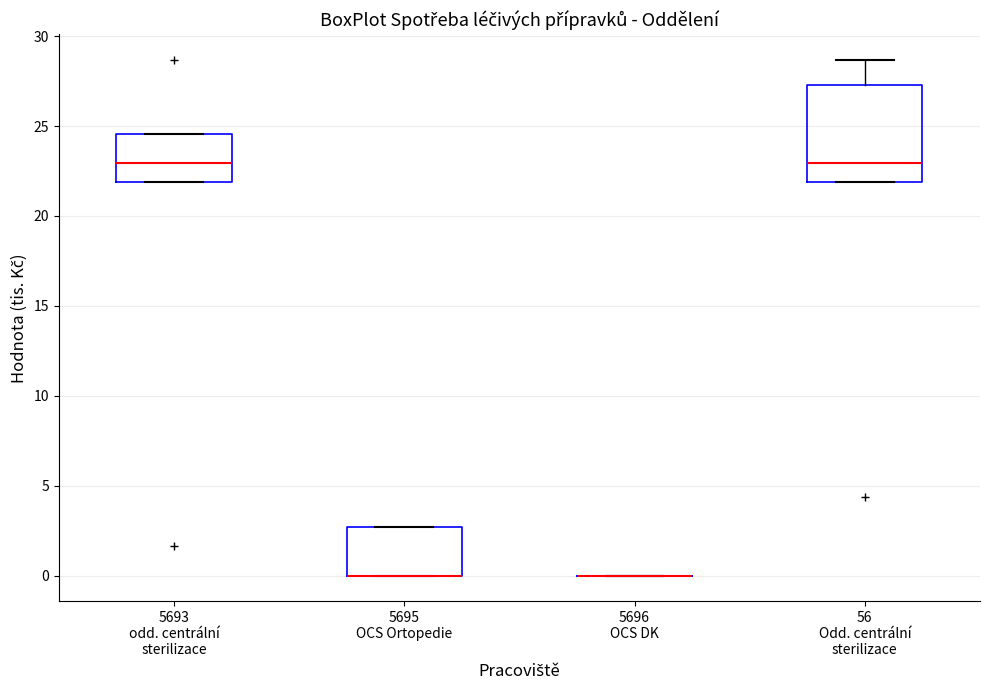

Which box is the tallest, from its lower edge to its upper edge?

56 Odd. centrální sterilizace